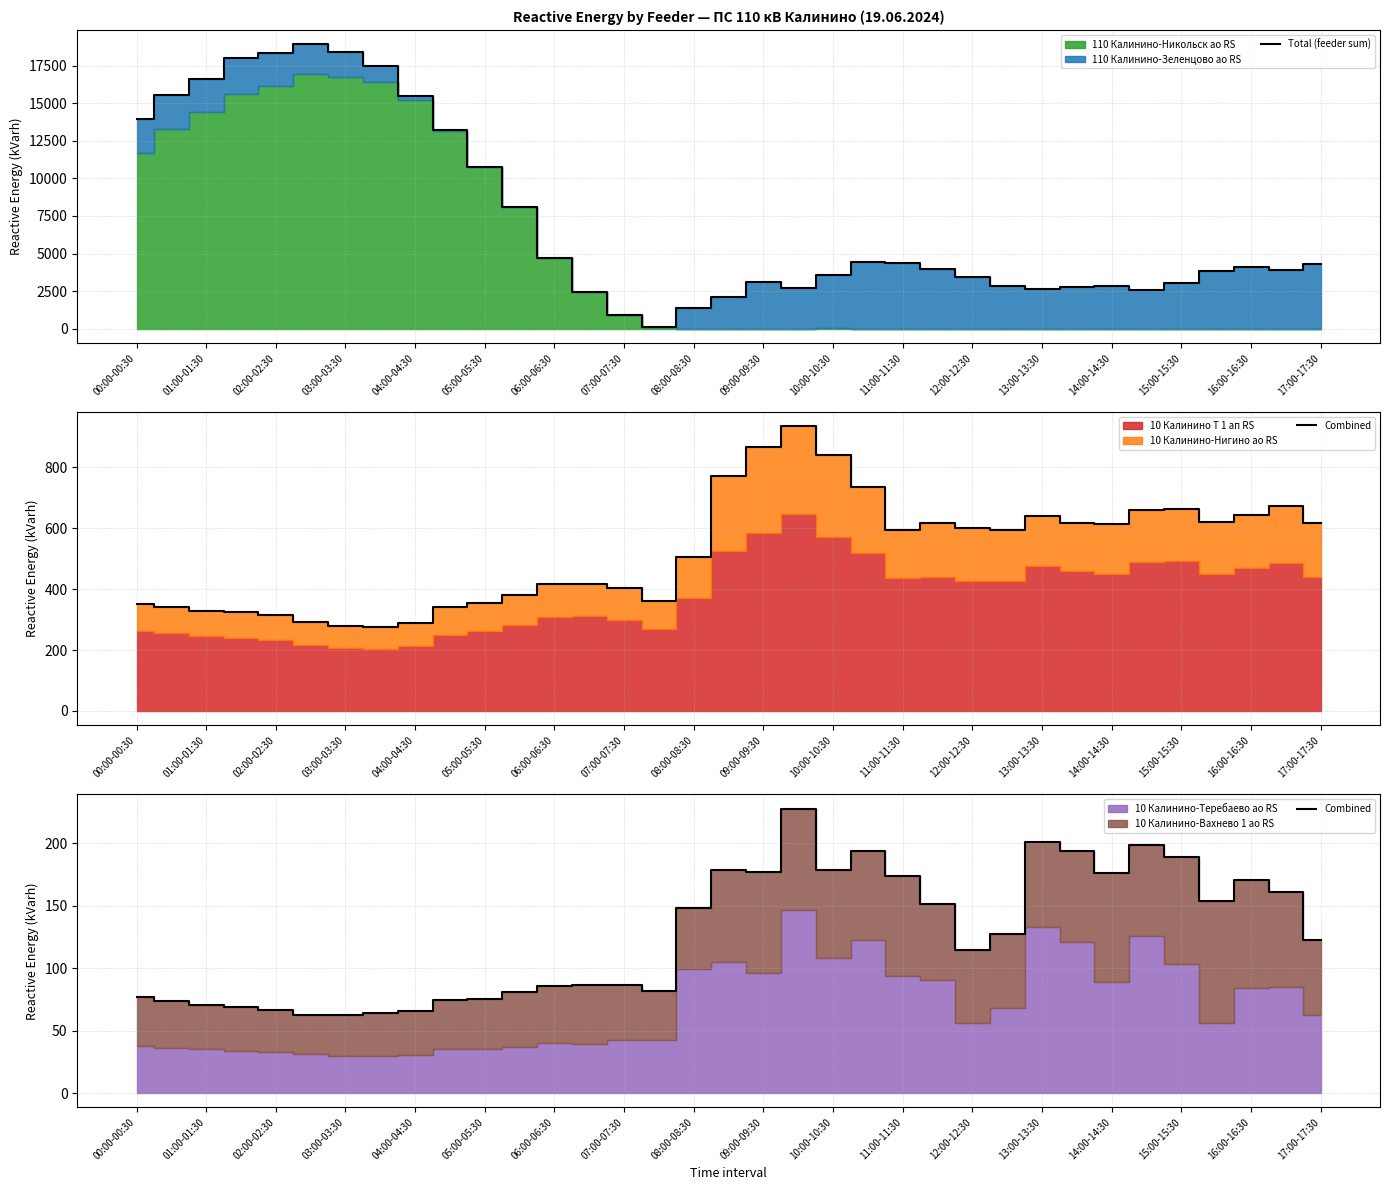

In Combined, how many points are lower than both neighbors (excluding endpoints)?

6